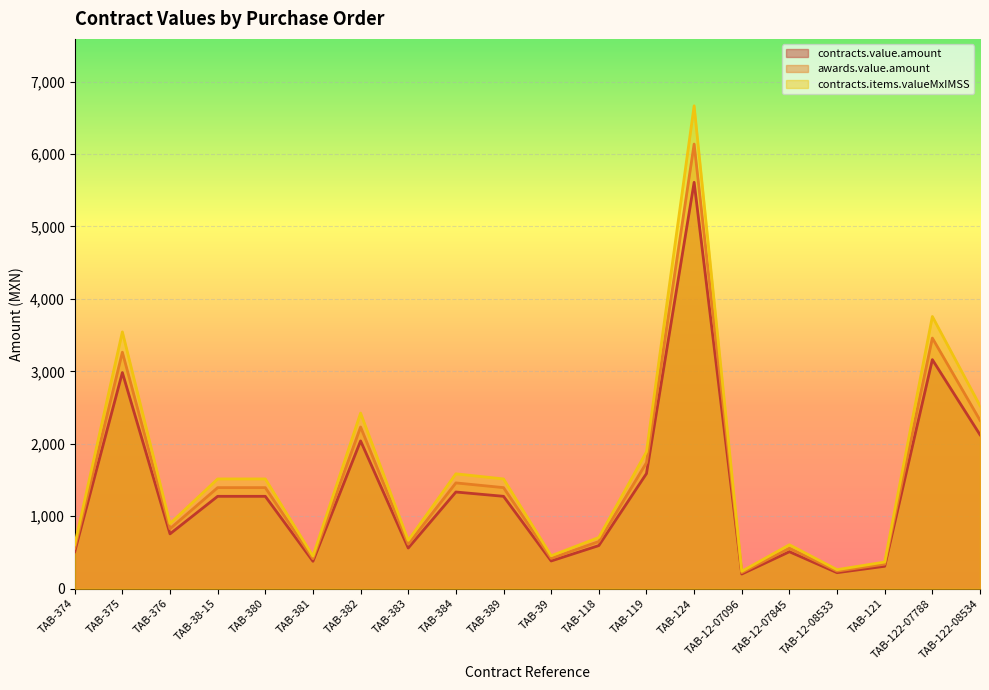

In awards.value.amount, how many points are lower than both neighbors (excluding endpoints)?

6